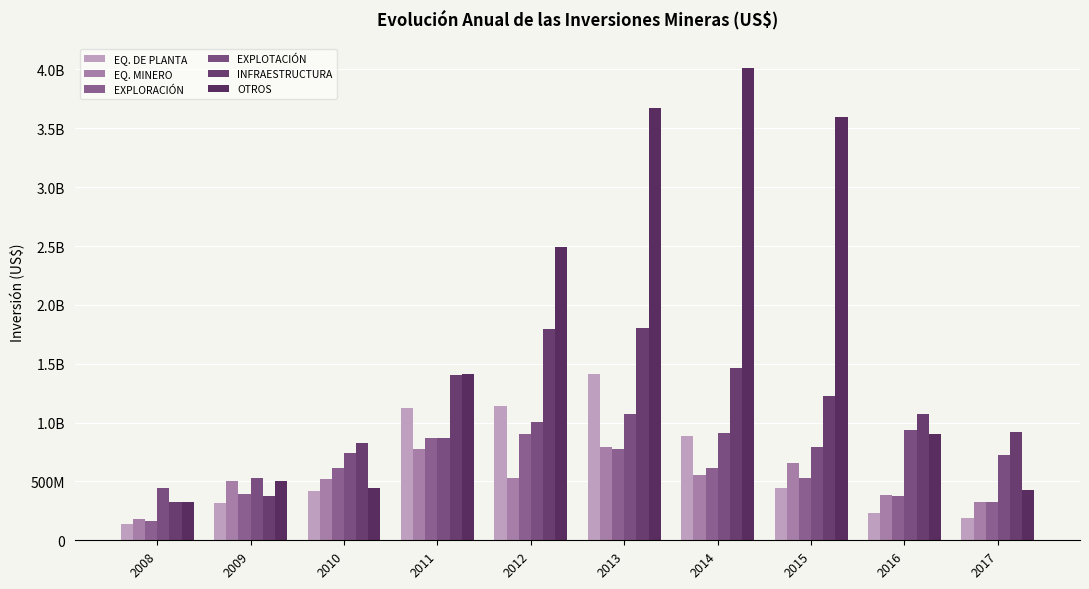

At how many categories does at least one series exceed 1166697620?

5